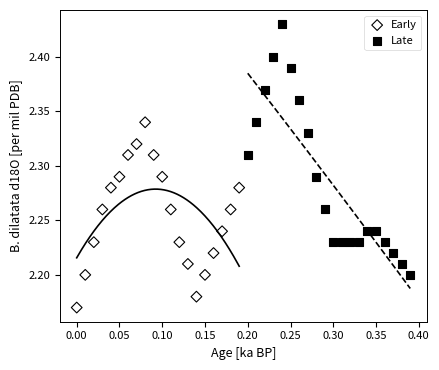

Which series has the largest Y range (max minus min)?

Late